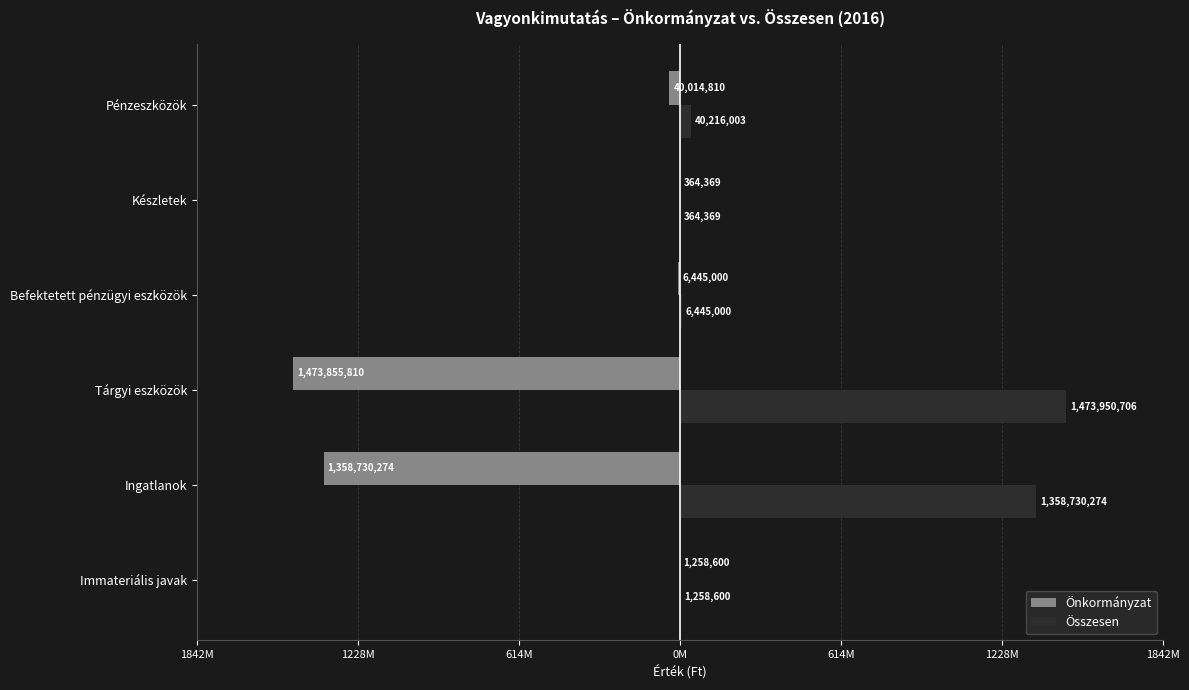

What are all the series names shown in the legend?

Önkormányzat, Összesen